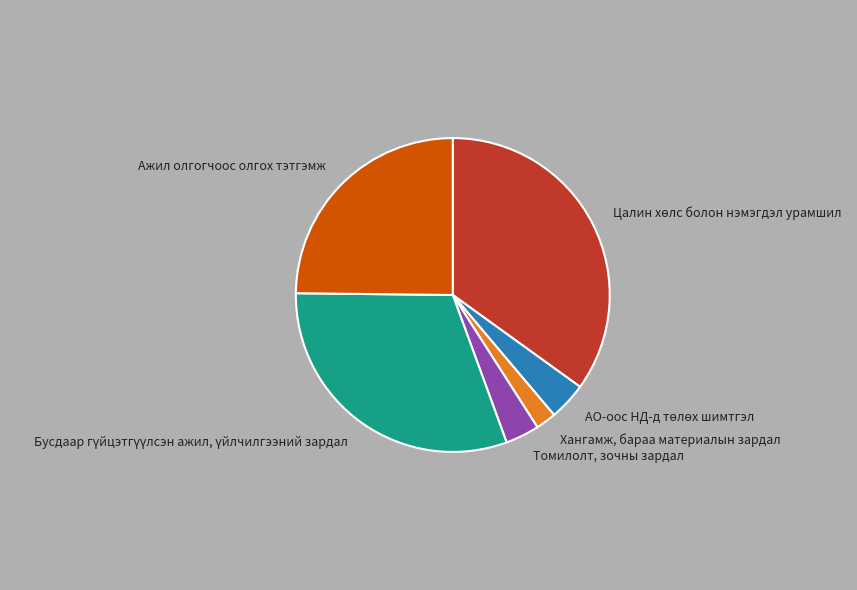

The Хангамж, бараа материалын зардал slice represents 16% of the pie. True or false?

False